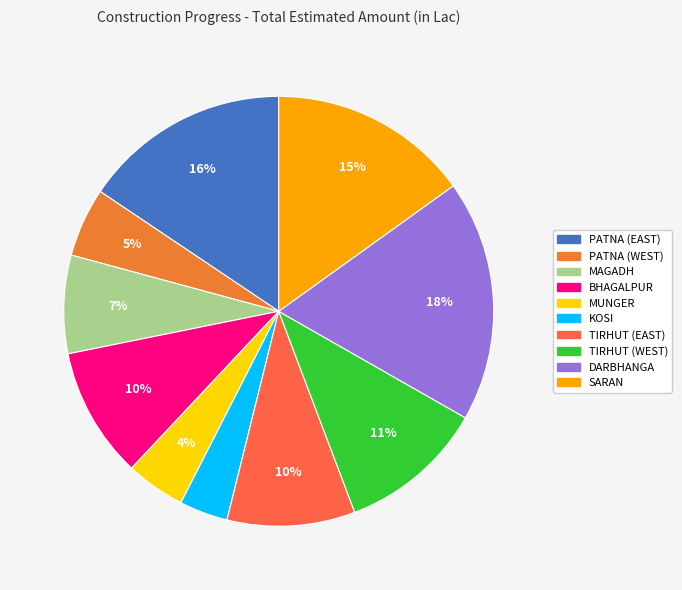

How many segments does this pie chart have?

10